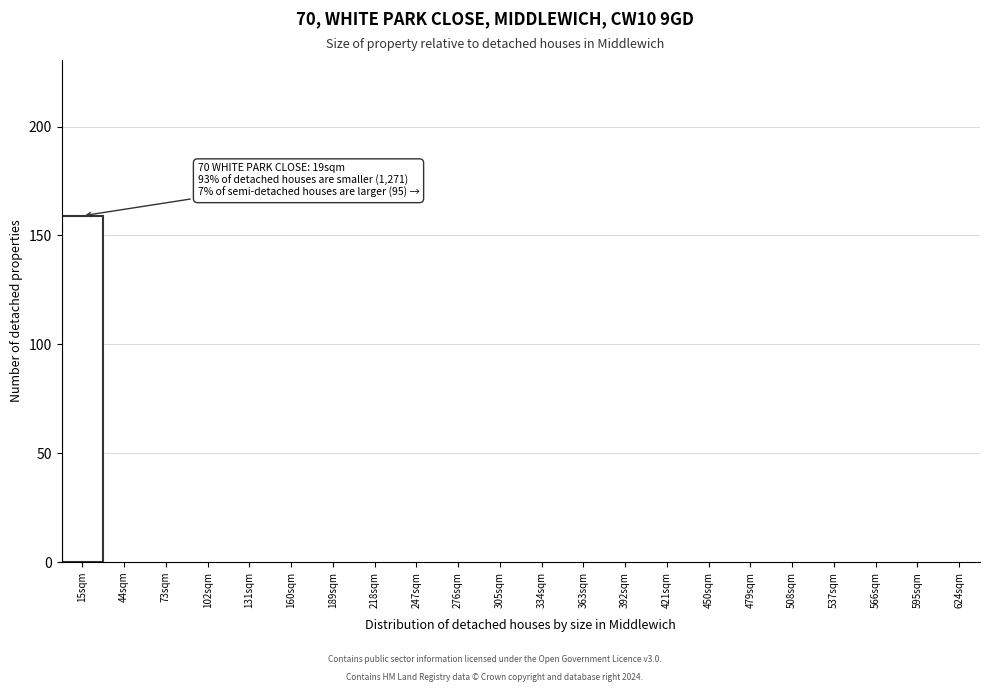

Reading left to right, what are all the values shown in this chart?

15sqm=159	44sqm=0	73sqm=0	102sqm=0	131sqm=0	160sqm=0	189sqm=0	218sqm=0	247sqm=0	276sqm=0	305sqm=0	334sqm=0	363sqm=0	392sqm=0	421sqm=0	450sqm=0	479sqm=0	508sqm=0	537sqm=0	566sqm=0	595sqm=0	624sqm=0